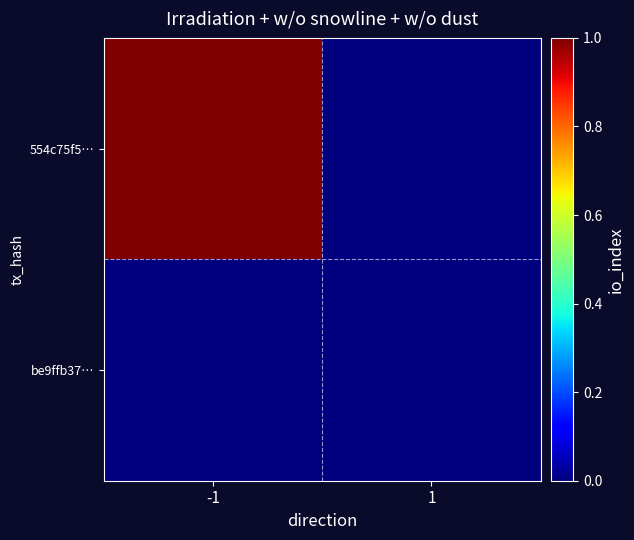

How many series are shown in this chart?

2